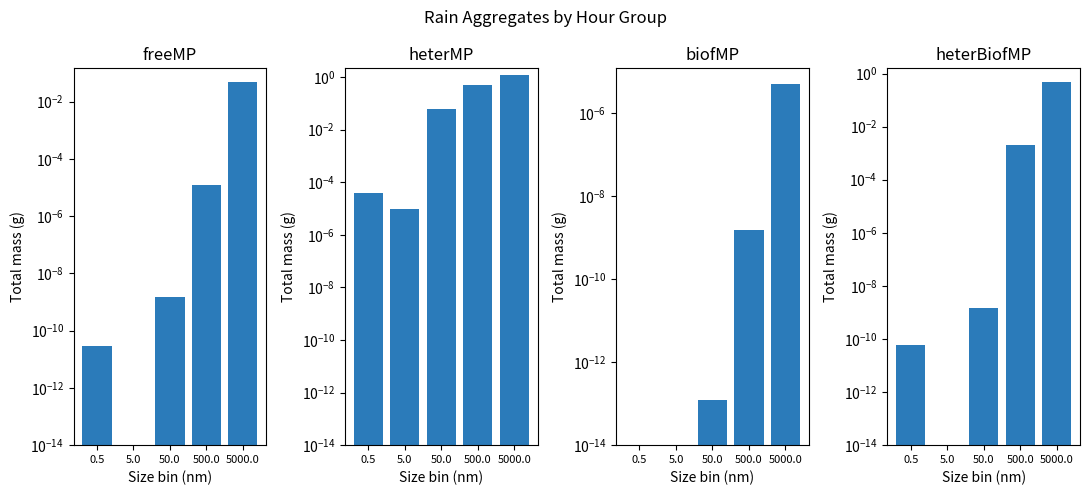

What is the difference between the maximum and minimum values in the freeMP series?

0.1